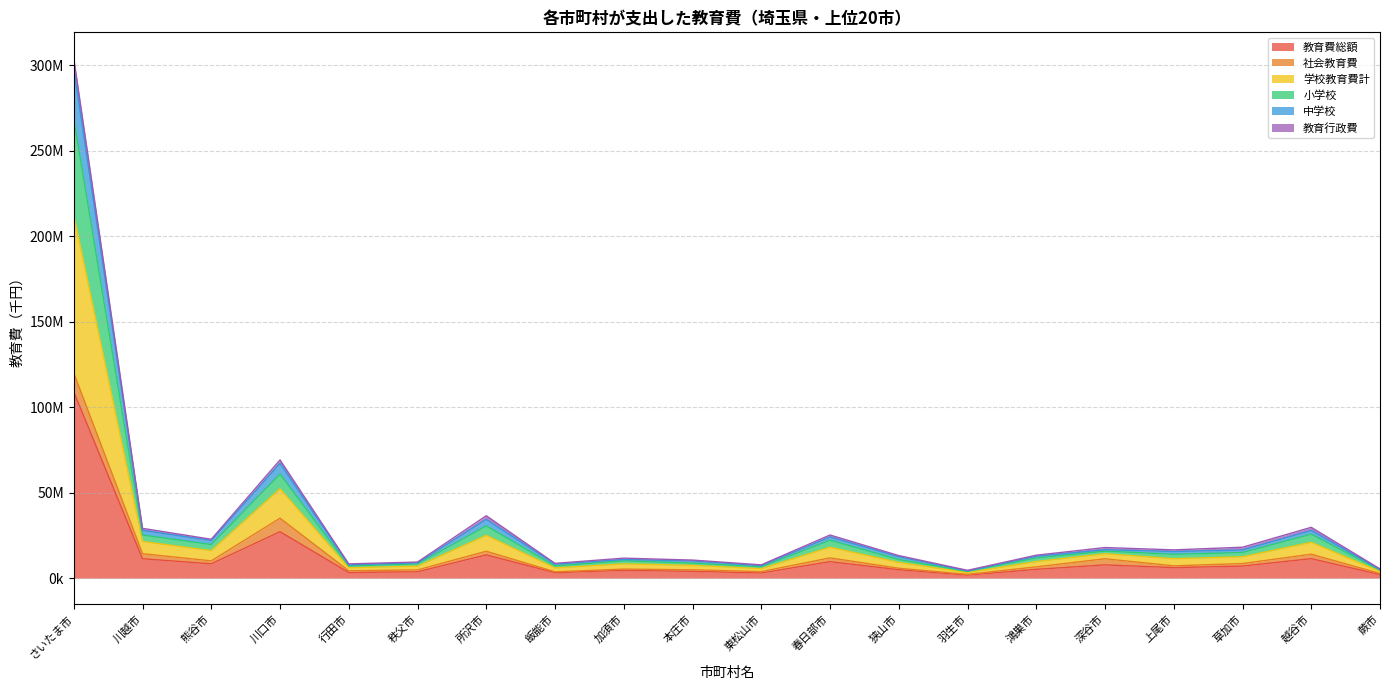

What is the sum of the 教育費総額 values at 行田市 and 鴻巣市?

8463330